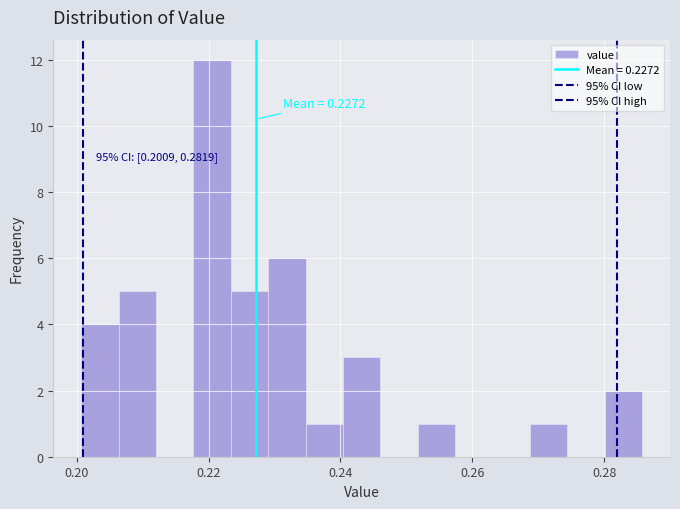

Read against the x-axis, roughly where is the centre of the tallest bar?

0.220